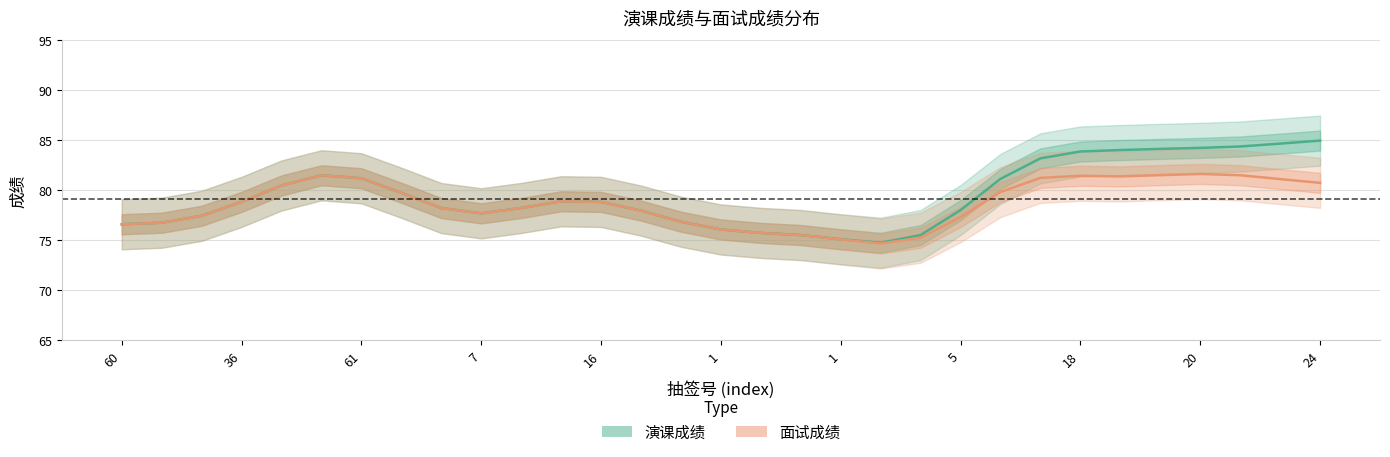

Does the chart display data point markers on the line(s)?

No